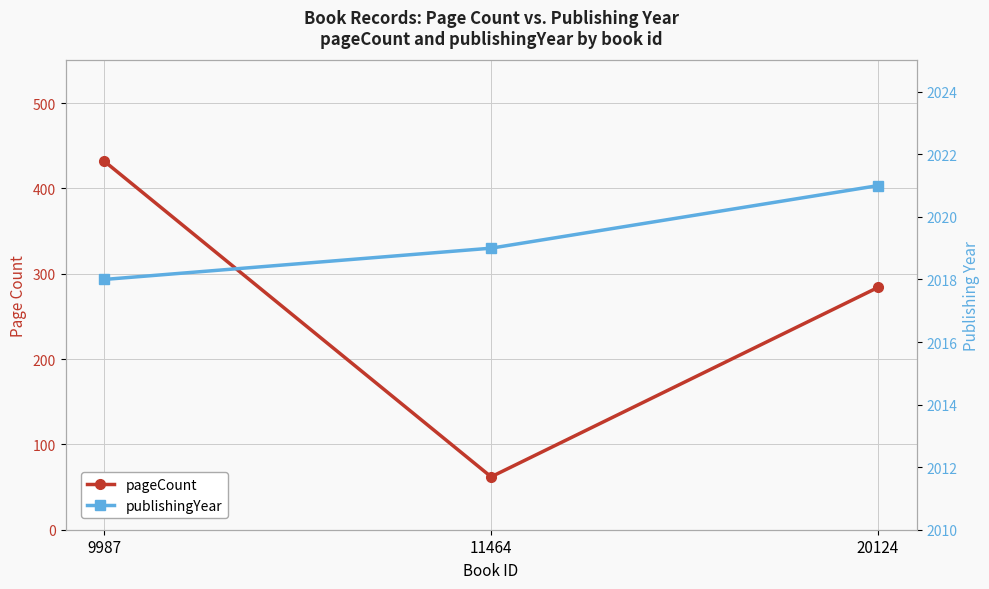

What is the difference between the pageCount values at 9987 and 11464?

370